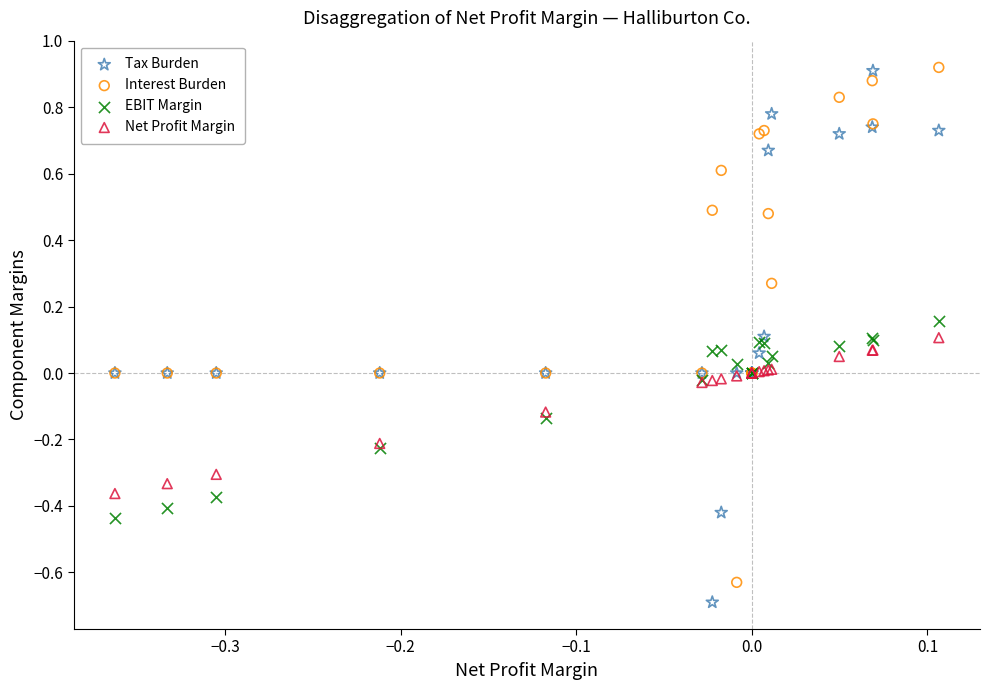

What are all the series names shown in the legend?

Tax Burden, Interest Burden, EBIT Margin, Net Profit Margin